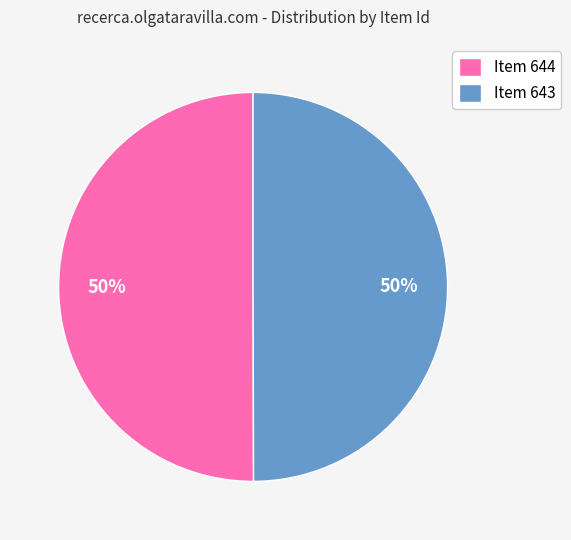

Combined, do Item 643 and Item 644 account for over 50%?

Yes